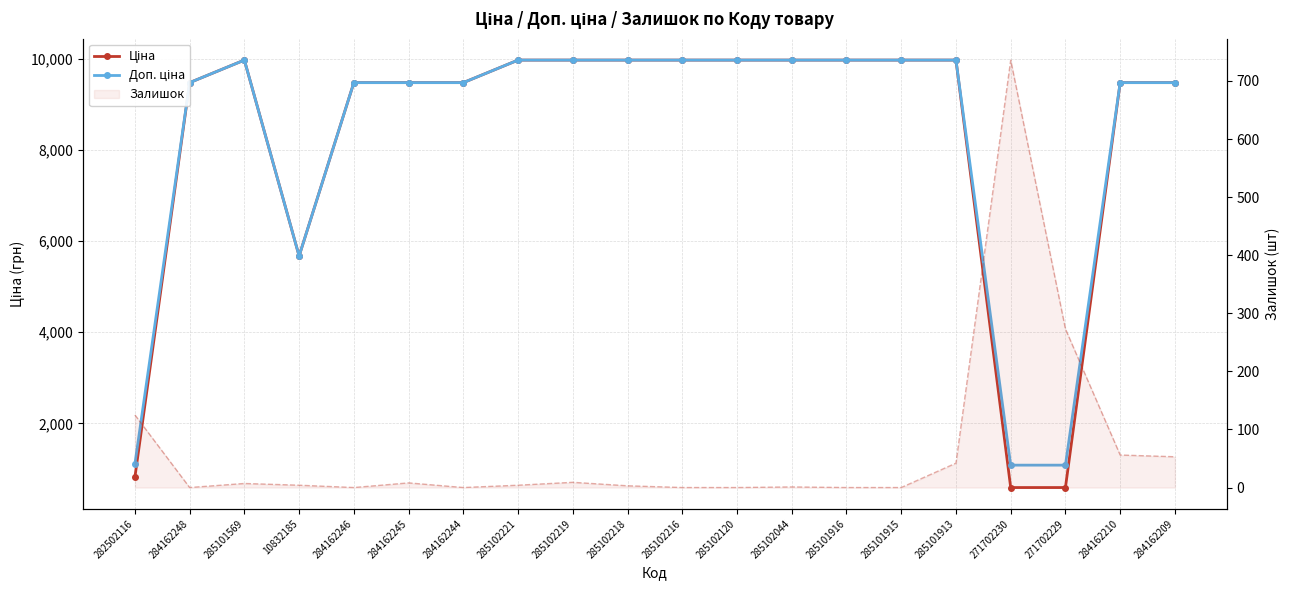

What is the sum of the Залишок (лінія) values at 285101916 and 285101569?

7.0